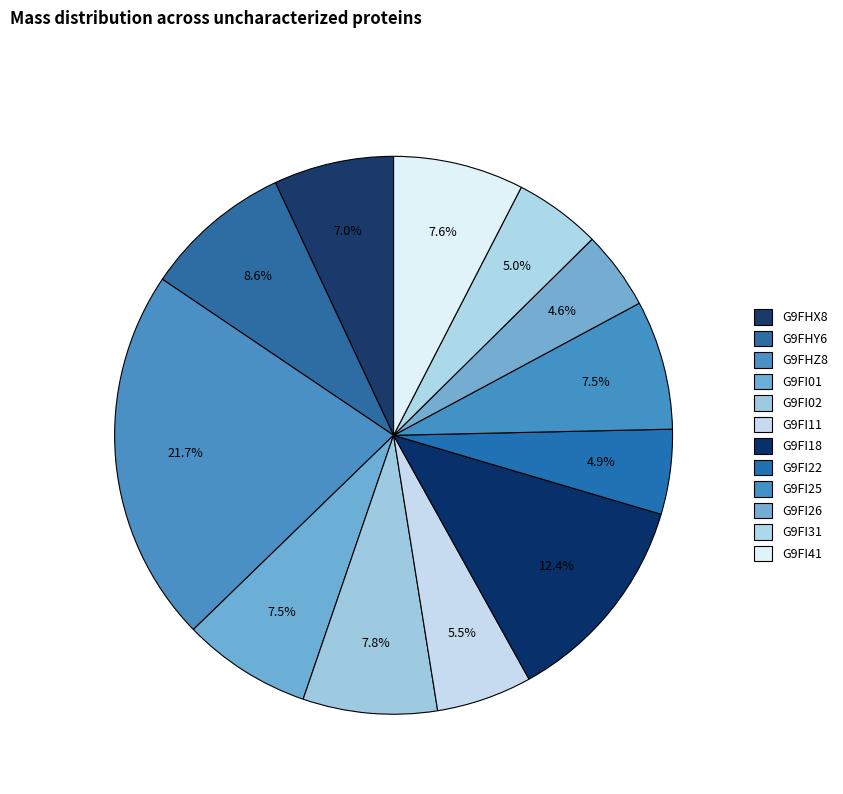

To the nearest percent, what is the average slice percentage?

8%